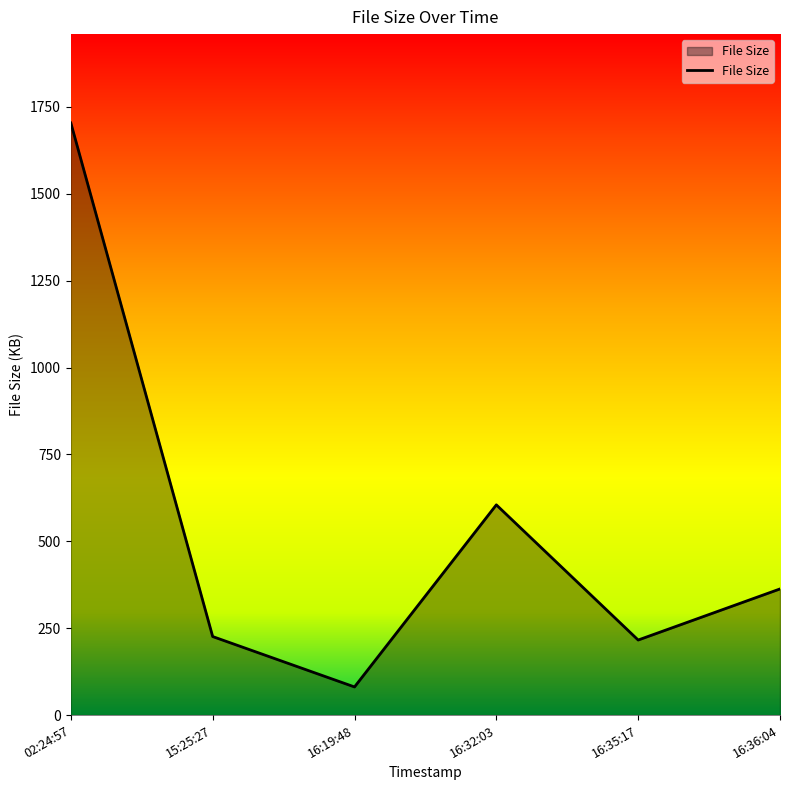

Reading left to right, transcribe all the data shown in this chart.

1704	226	81	605	216	363